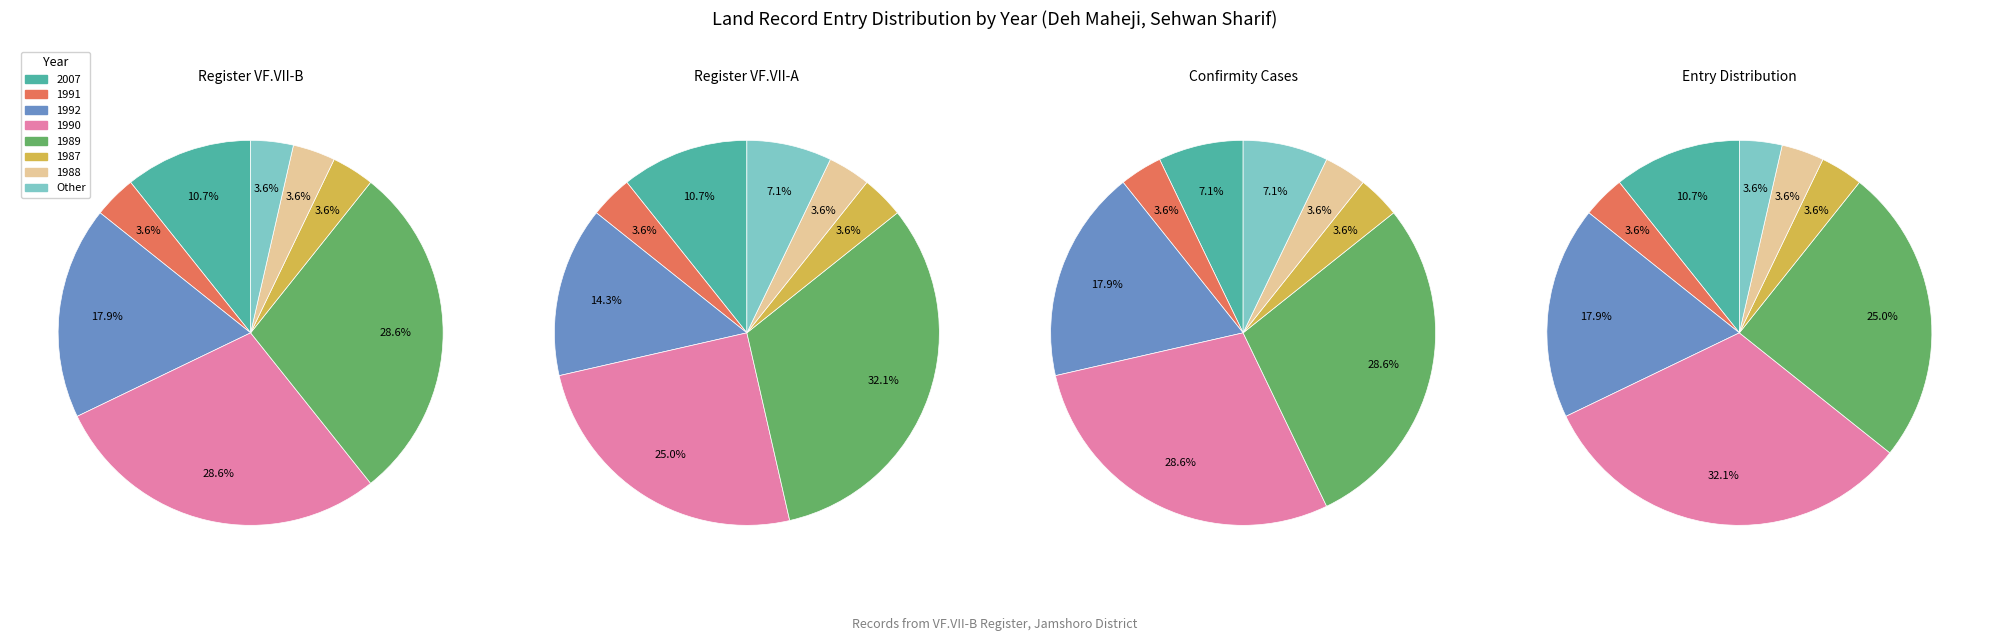

Rank the categories by value from lowest to highest.

1991, 1987, 1988, Other, 2007, 1992, 1990, 1989